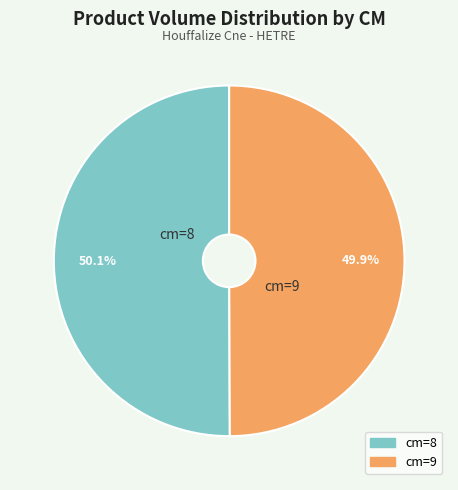

Is there a majority slice in this chart?

Yes